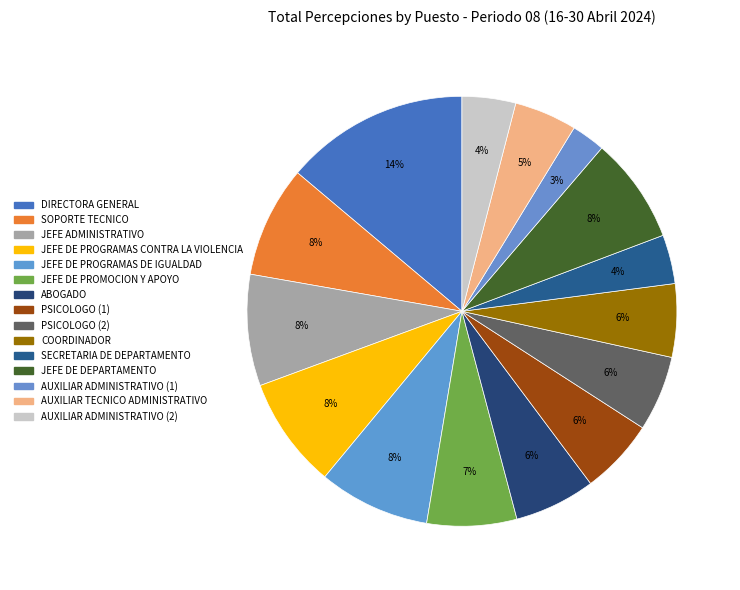

The SECRETARIA DE DEPARTAMENTO slice represents 11% of the pie. True or false?

False